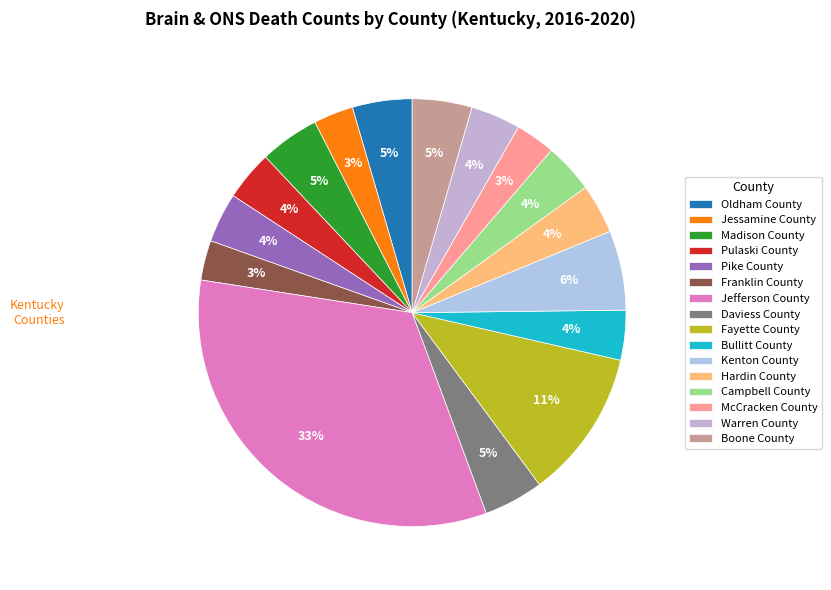

To the nearest percent, what is the combined percentage of Hardin County and Bullitt County?

8%